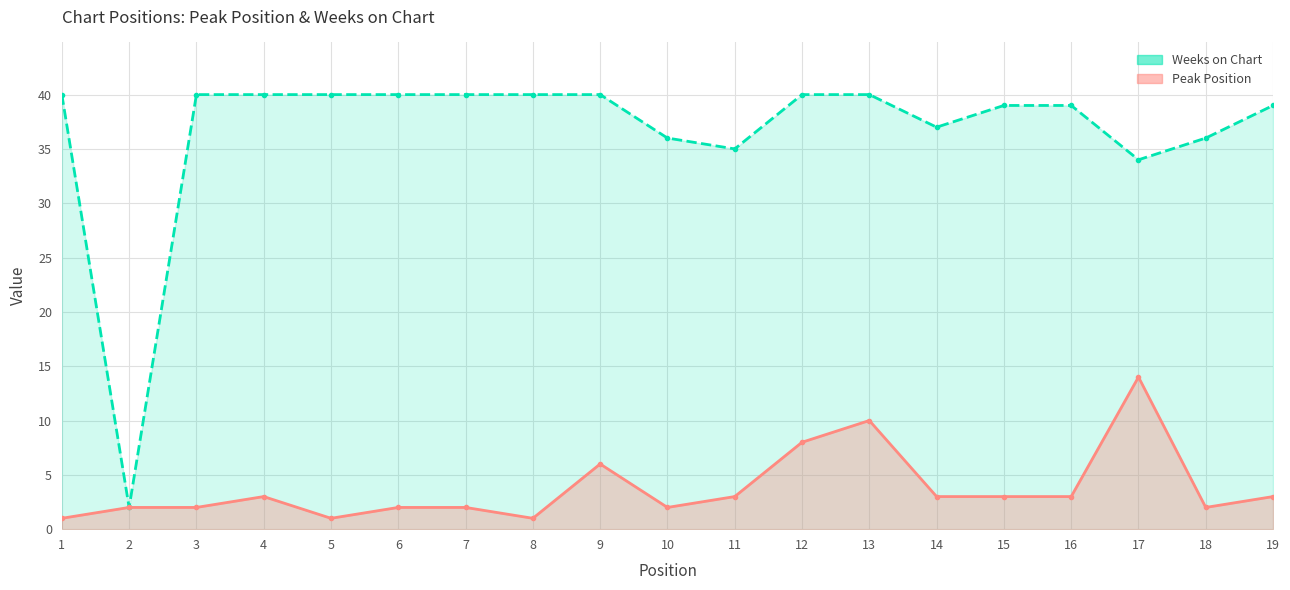

Where is the first local minimum for Peak Position?

5